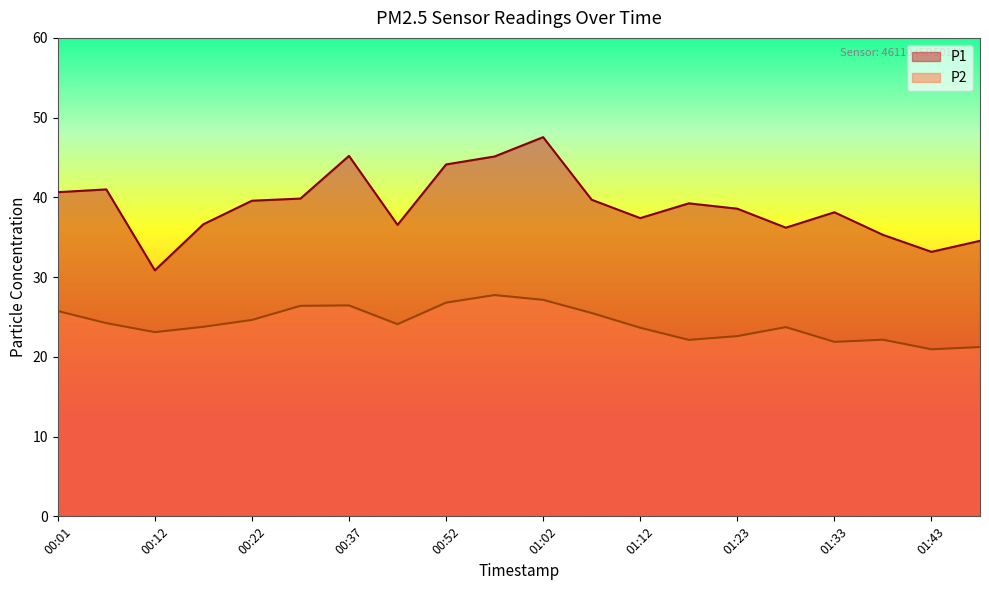

At how many categories does at least one series exceed 23?

20